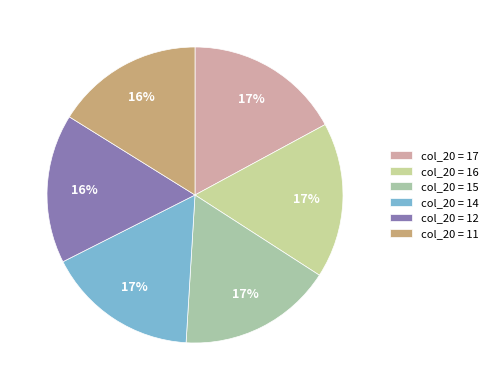

How many segments does this pie chart have?

6